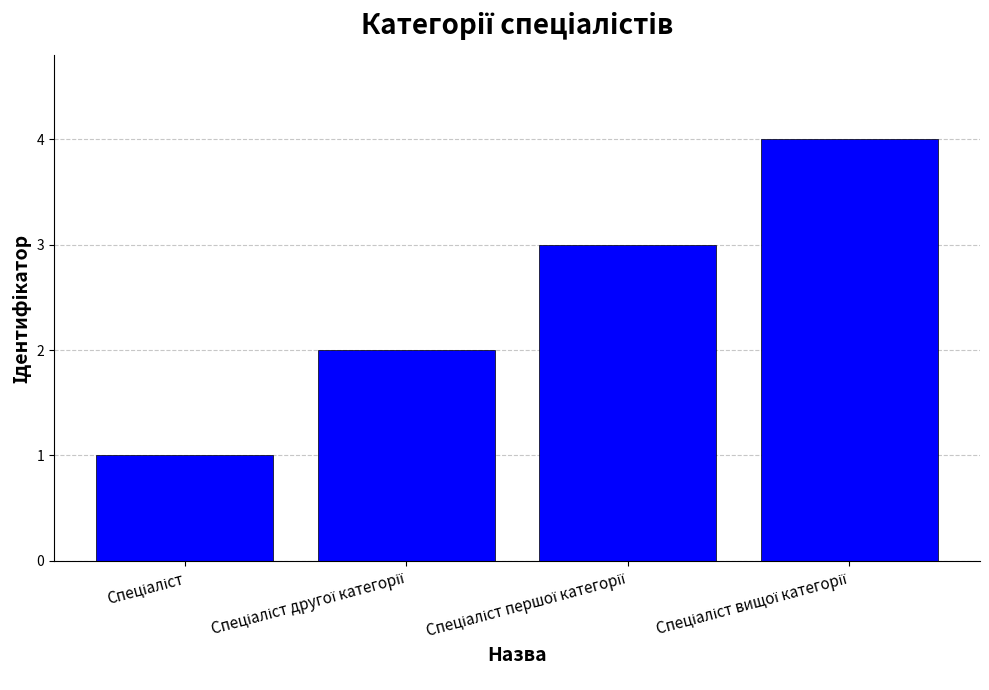

What is the sum of all values?

10